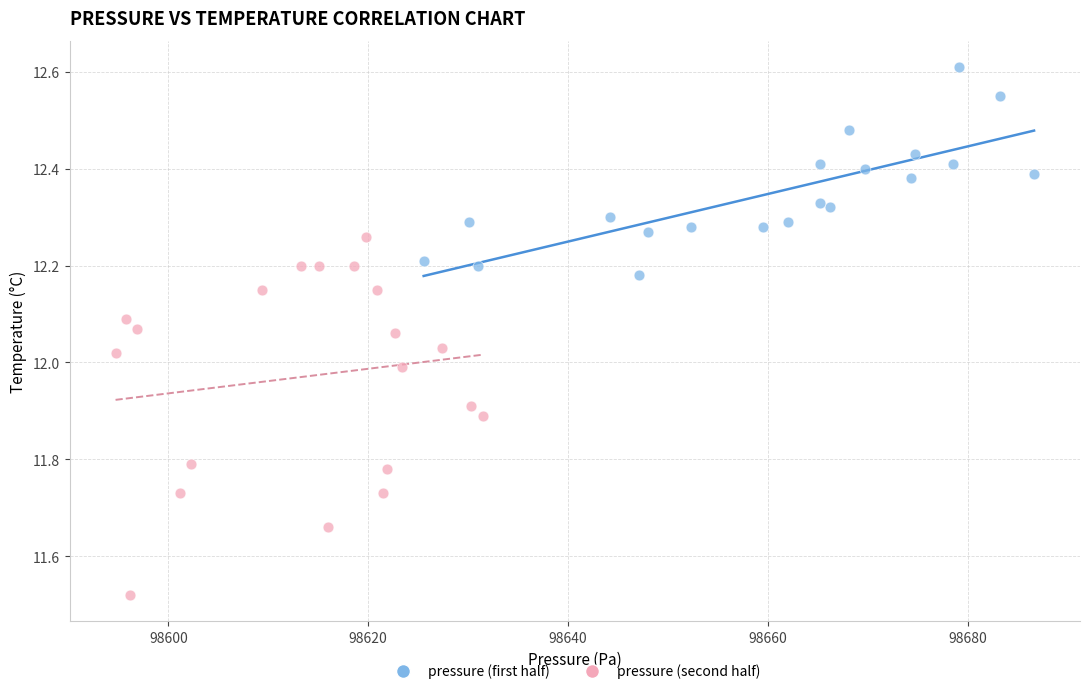

Which series reaches the maximum Y coordinate?

pressure (first half)